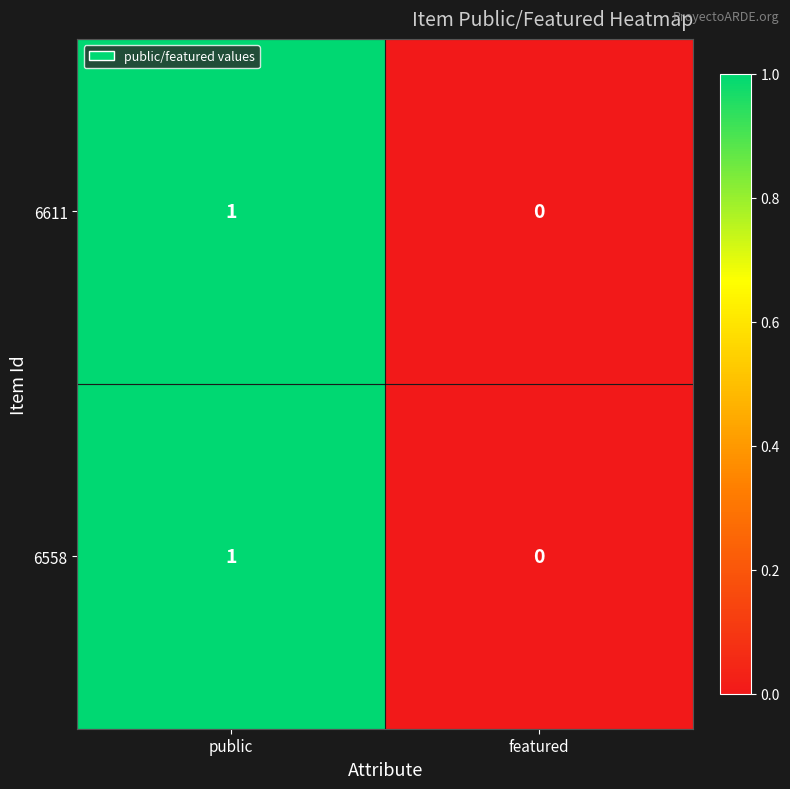

True or false: 6558 has a value of 1 at public.

True